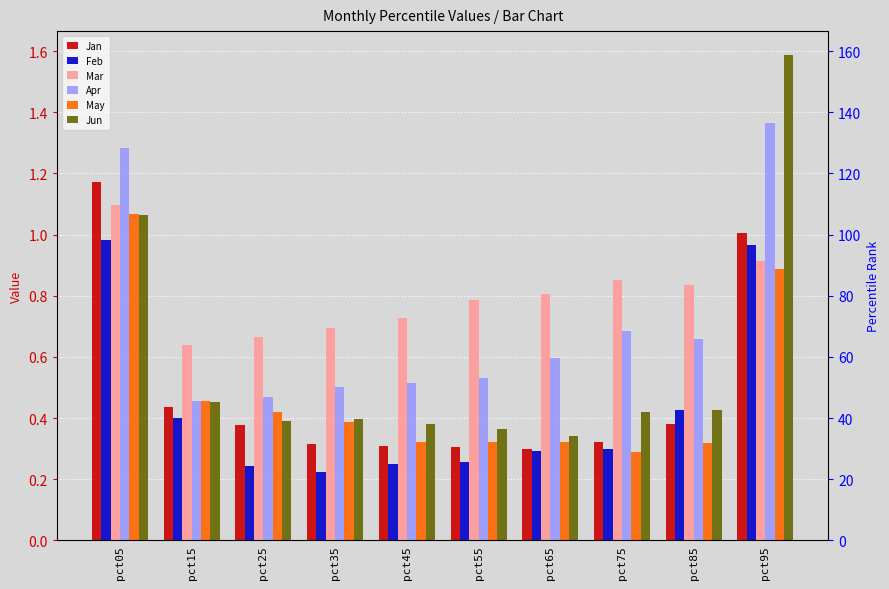

Reading right to left, list all the values displayed in this chart.

Jan: 1.0	0.4	0.3	0.3	0.3	0.3	0.3	0.4	0.4	1.2
Feb: 1.0	0.4	0.3	0.3	0.3	0.3	0.2	0.2	0.4	1.0
Mar: 0.9	0.8	0.9	0.8	0.8	0.7	0.7	0.7	0.6	1.1
Apr: 1.4	0.7	0.7	0.6	0.5	0.5	0.5	0.5	0.5	1.3
May: 0.9	0.3	0.3	0.3	0.3	0.3	0.4	0.4	0.5	1.1
Jun: 1.6	0.4	0.4	0.3	0.4	0.4	0.4	0.4	0.5	1.1